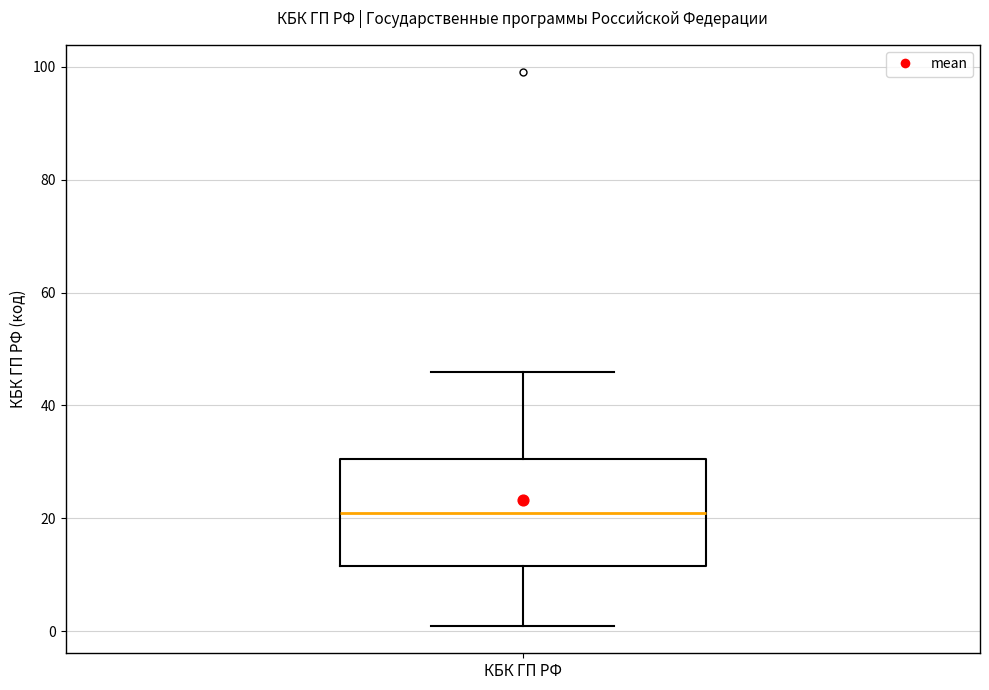

Transcribe this box plot: give where the median line is, the range the box spans, and where the two whiskers end, as read against the y-axis. The values are not printed on the chart, so give them approximately, as read against the axis.

median 22, box 12 to 30, whiskers 2 to 46